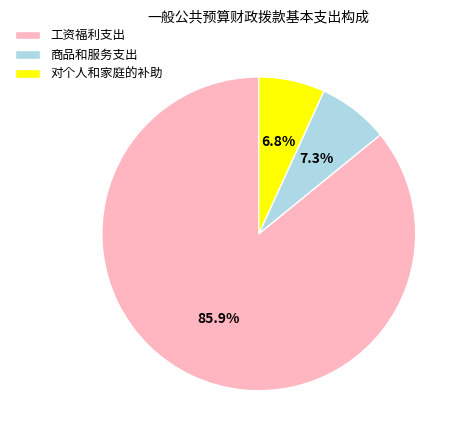

Count the number of slices in the pie.

3